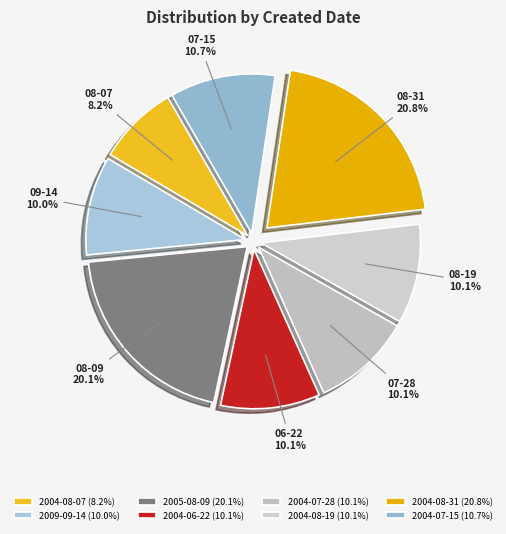

Which slice is the largest?

2004-08-31 (20.8%)